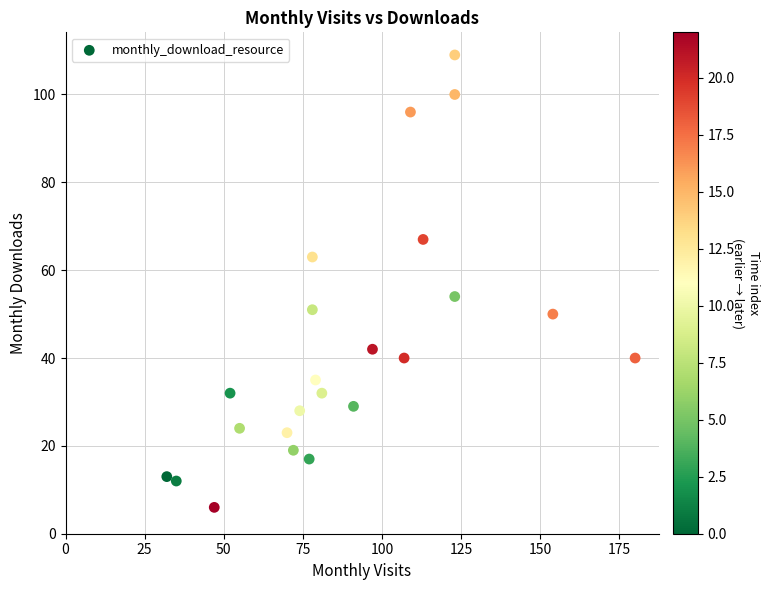

What Y value in the scatter plot is closest to 57?

54